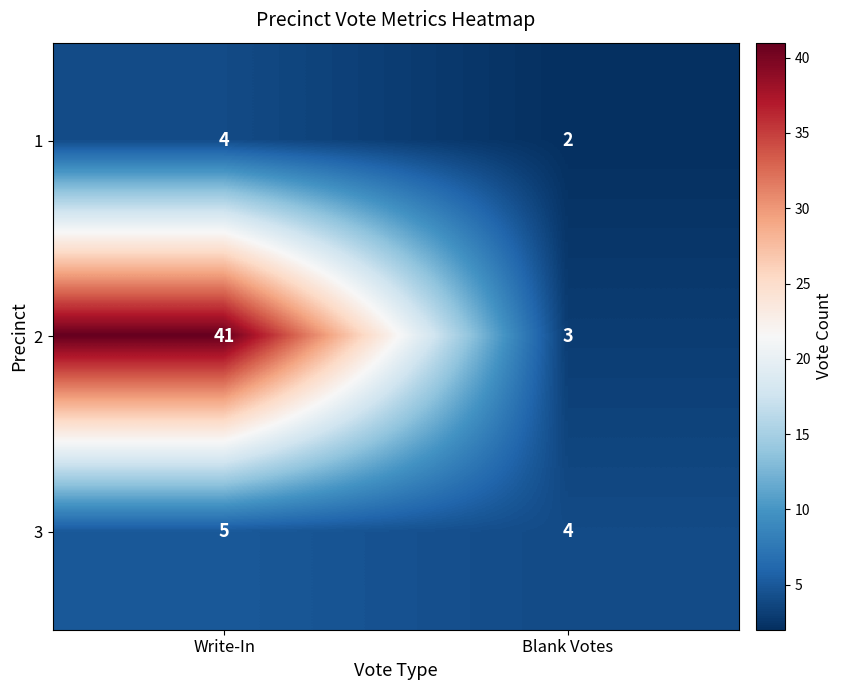

Reading left to right, transcribe all the data shown in this chart.

1: Write-In=4	Blank Votes=2
2: Write-In=41	Blank Votes=3
3: Write-In=5	Blank Votes=4